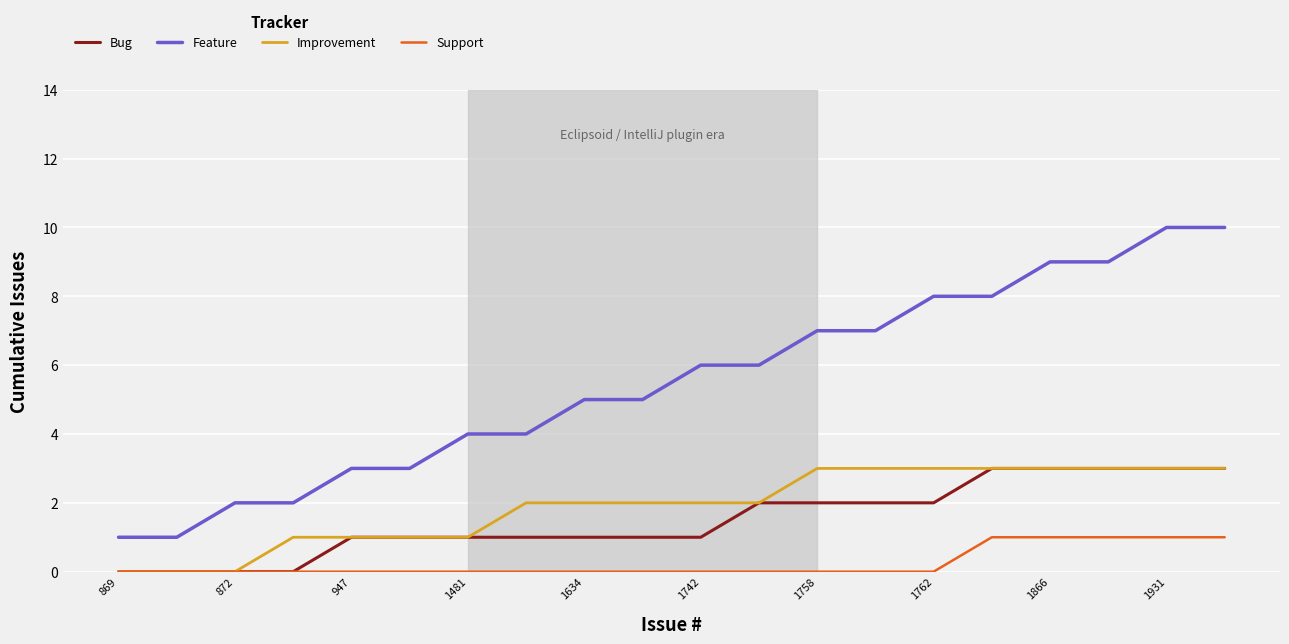

How many Support values are between 0 and 1?

20